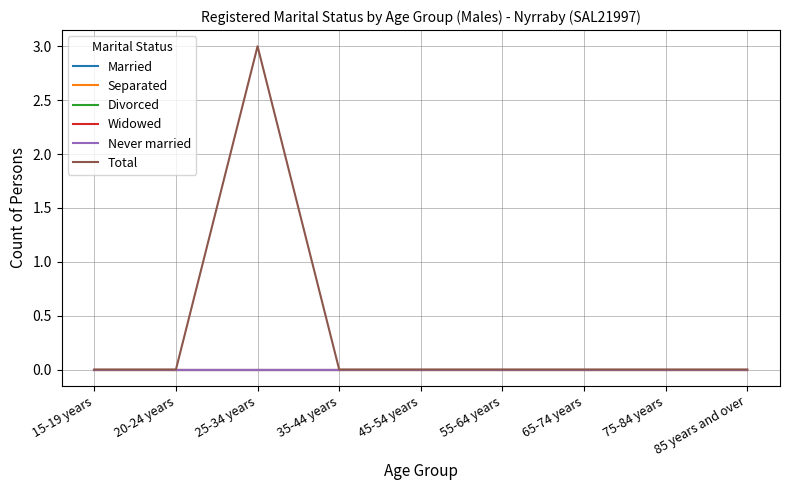

Does the chart have visible grid lines?

Yes